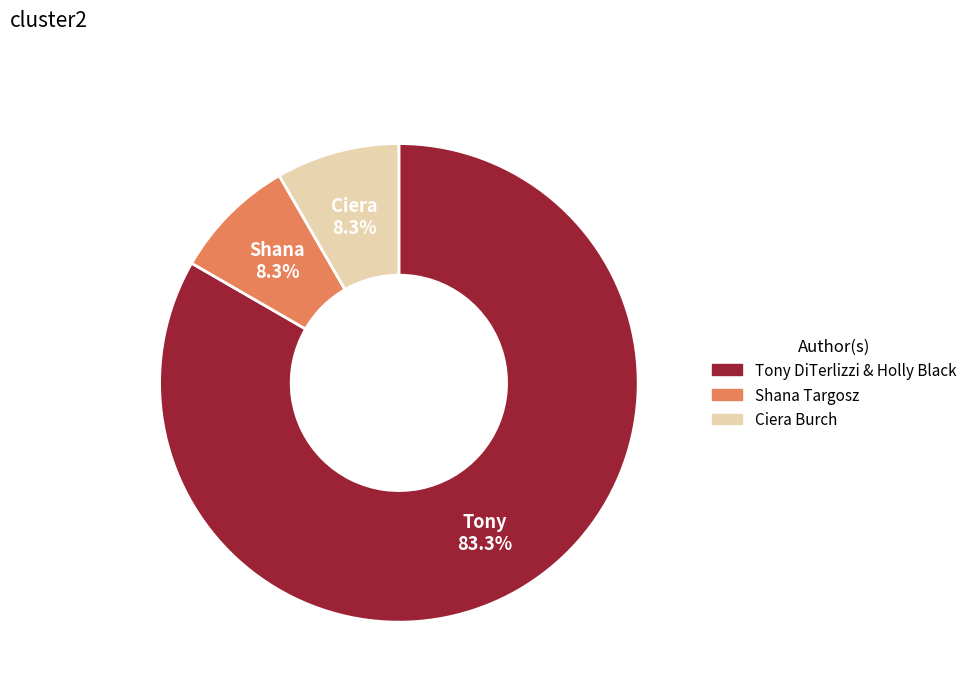

Combined, do Shana Targosz and Ciera Burch account for over 50%?

No